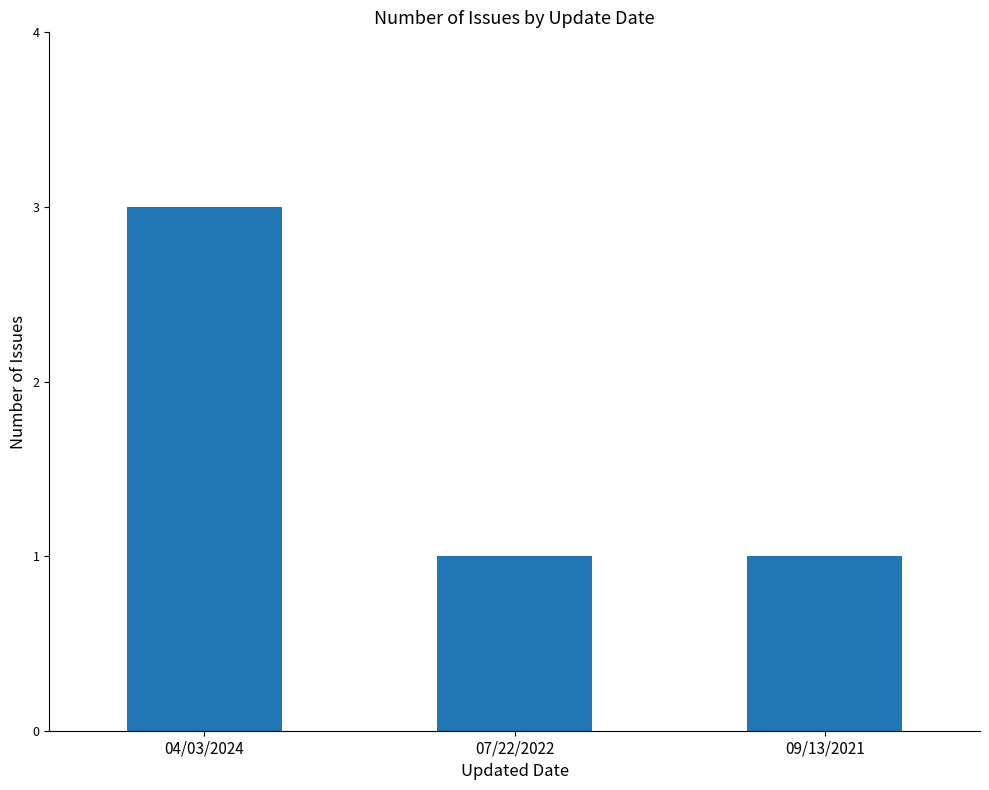

What value does the data have at 07/22/2022?

1